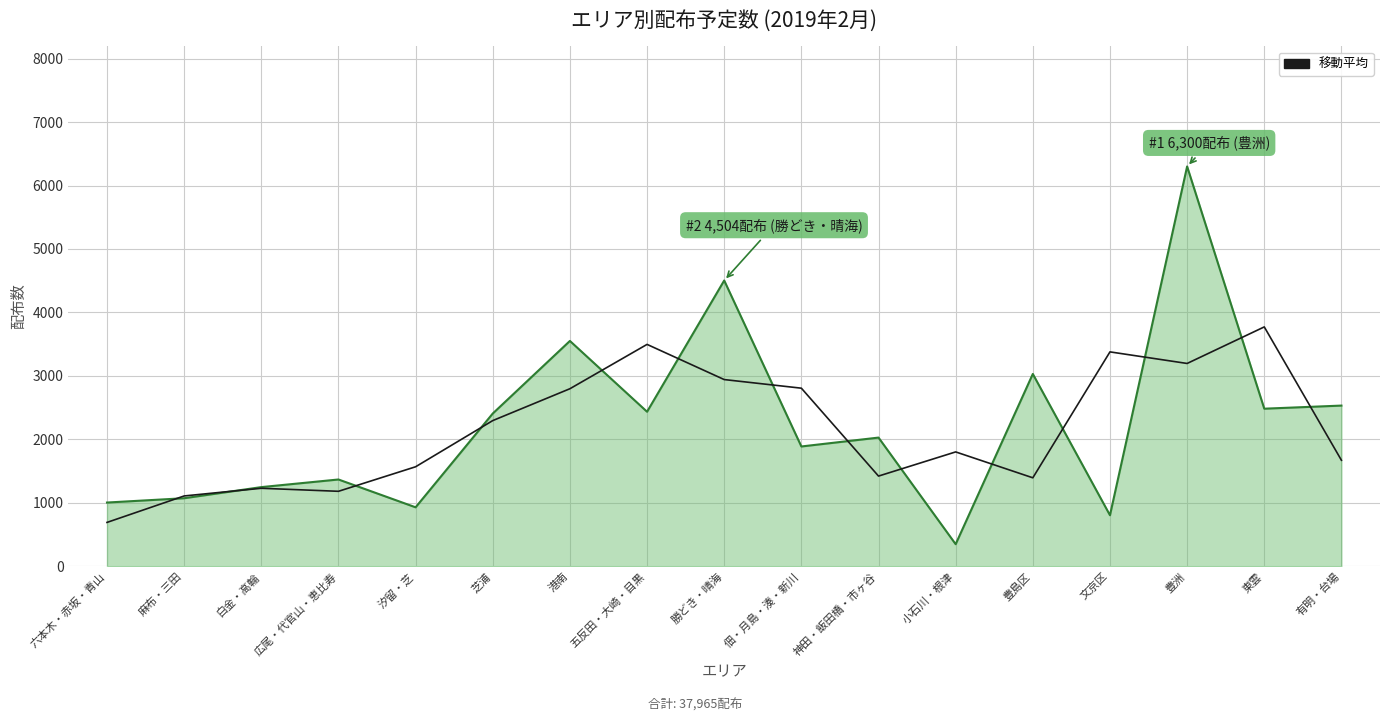

At how many categories does at least one series exceed 4925?

1